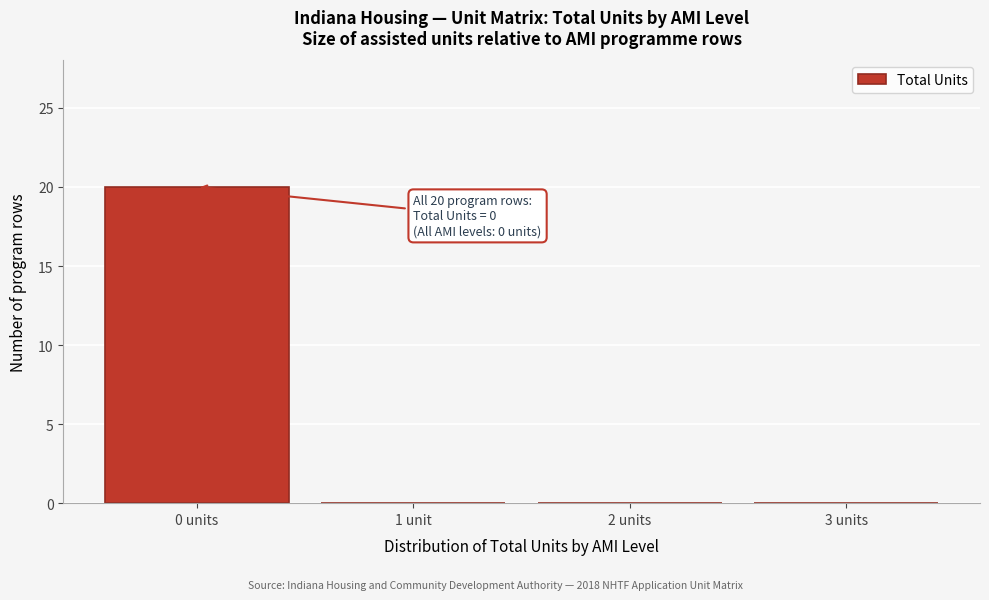

Reading left to right, list all the values displayed in this chart.

0 units=20	1 unit=0	2 units=0	3 units=0